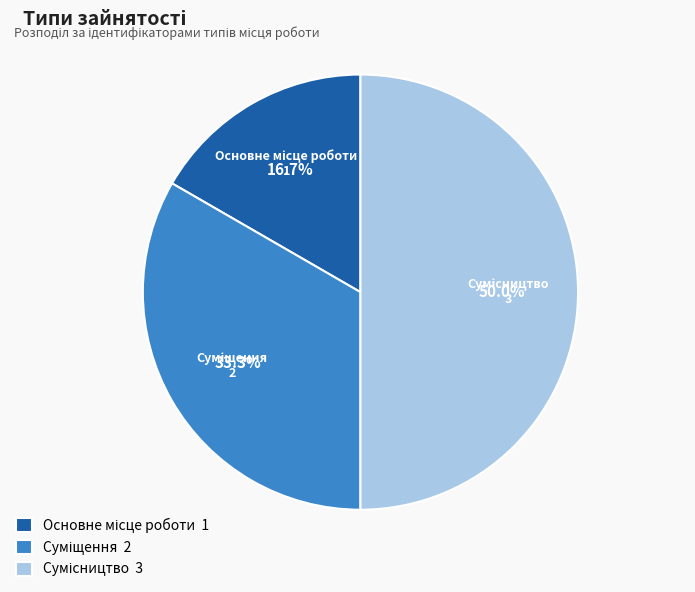

How many slices are in this pie chart?

3